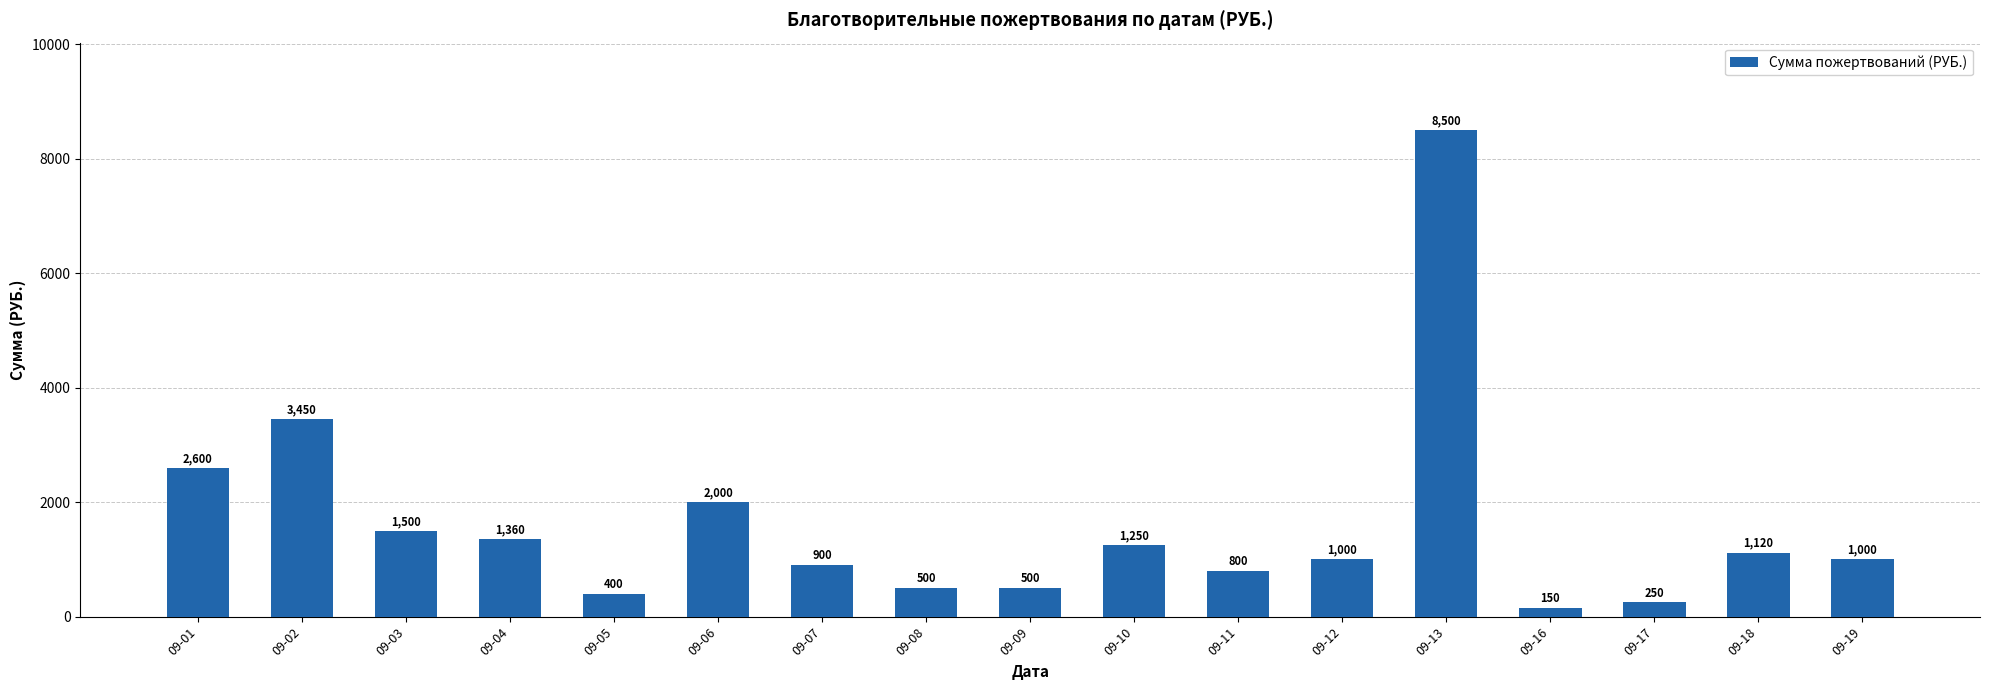

What is the sum of the values at 09-03 and 09-12?

2500